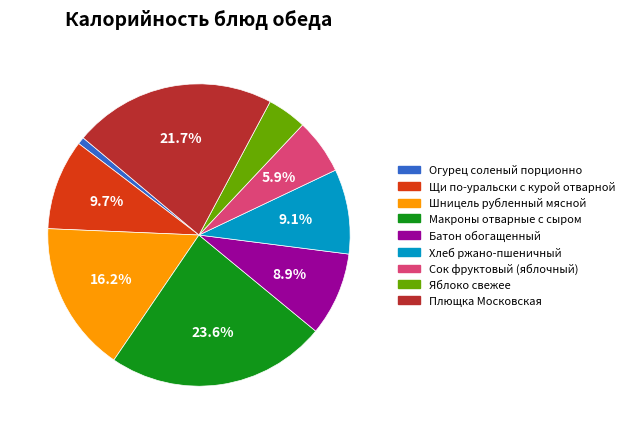

What is the ratio of the value at Макроны отварные с сыром to the value at Плющка Московская?

1.1